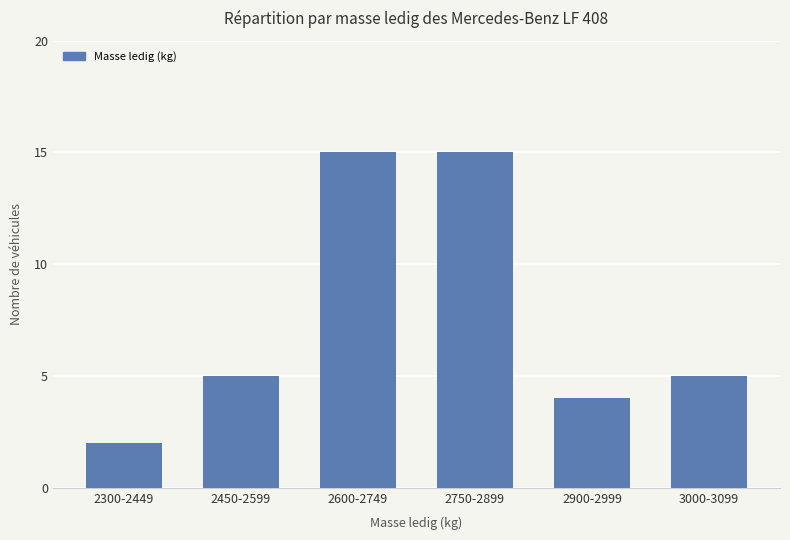

What is the change in value from 2750-2899 to 2900-2999?

-11